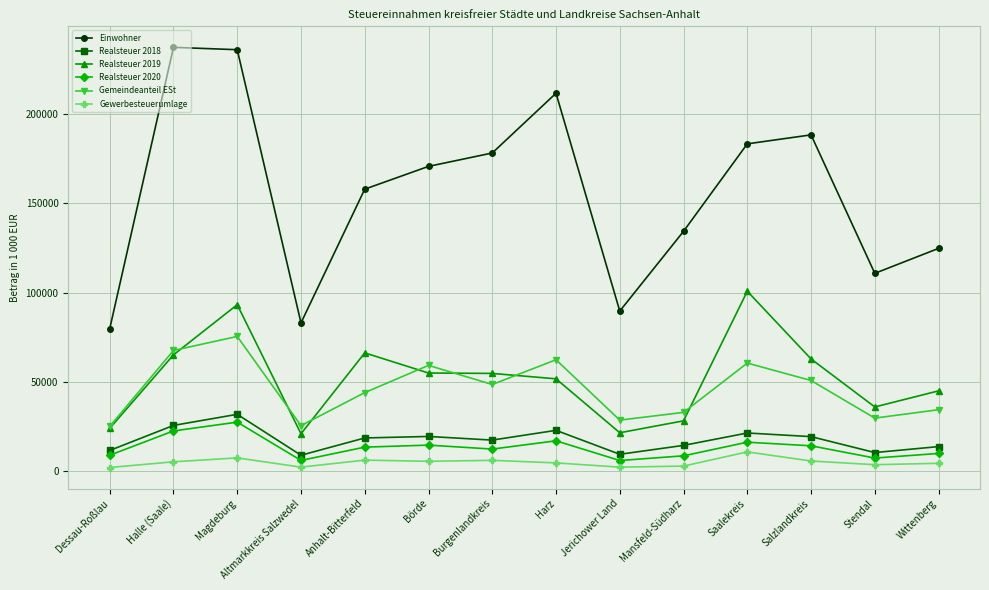

True or false: Gewerbesteuerumlage and Realsteuer 2019 intersect in this chart.

False